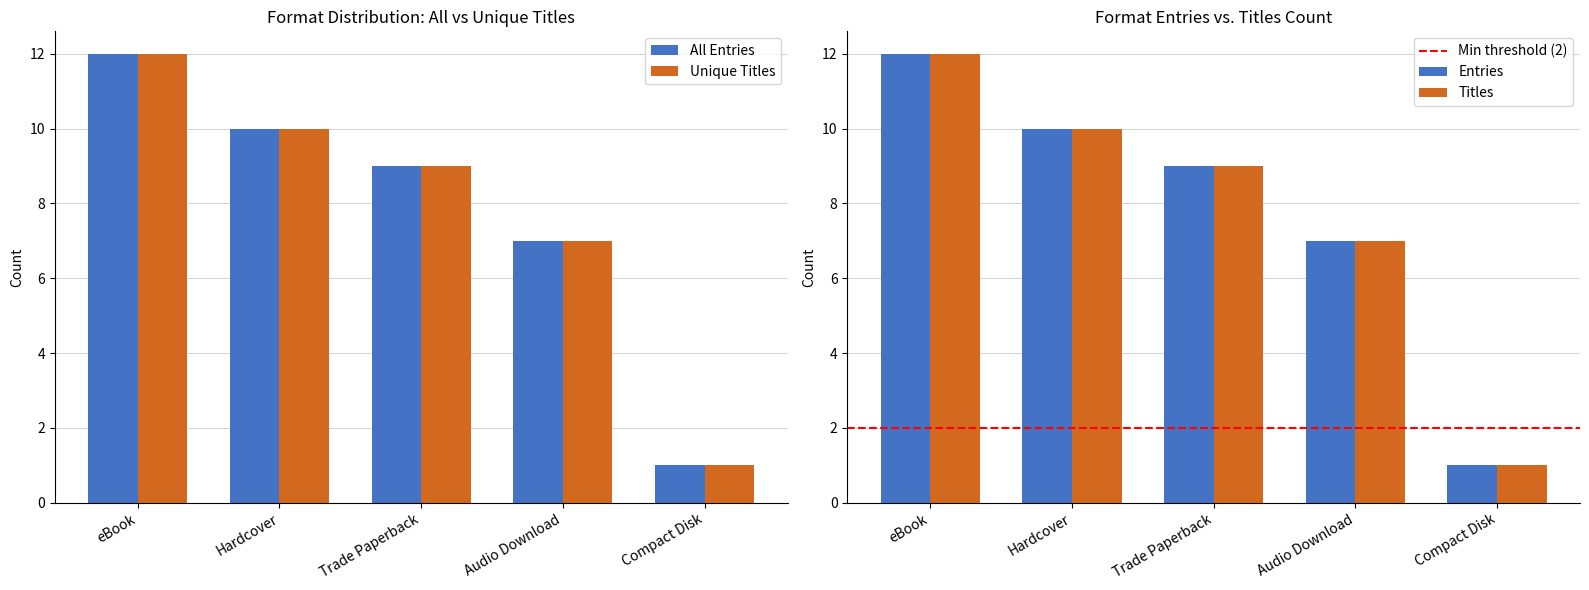

What is the label of the 1st bar from the right?

Compact Disk